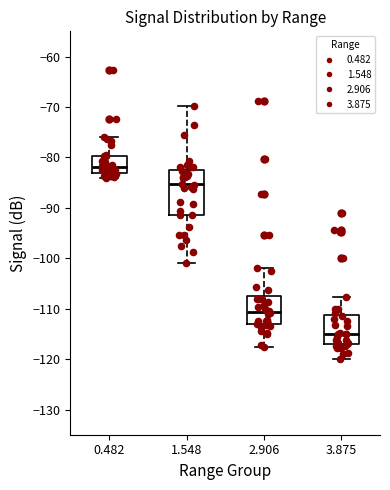

Reading left to right, read every box against the y-axis: the position of its median line, the range the box covers, and the ends of its whiskers. The values are not printed on the chart, so give them approximately, as read against the axis.

0.482: median -82, box -83 to -80, whiskers -84 to -76
1.548: median -85, box -91 to -82, whiskers -101 to -70
2.906: median -111, box -113 to -108, whiskers -118 to -102
3.875: median -115, box -117 to -111, whiskers -120 to -108